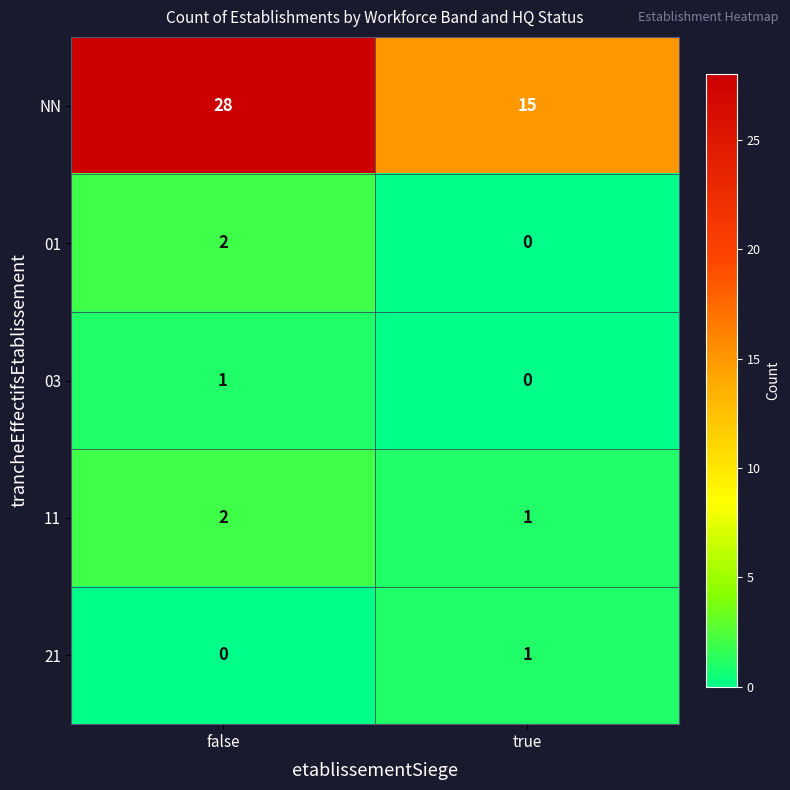

What is the sum of all NN values?

43